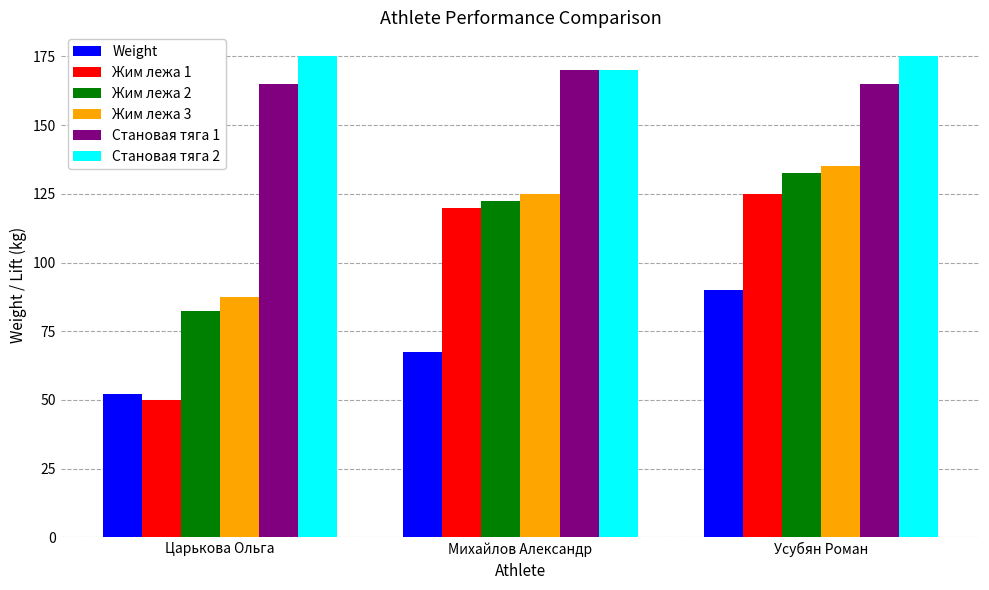

How many groups of bars are there?

3